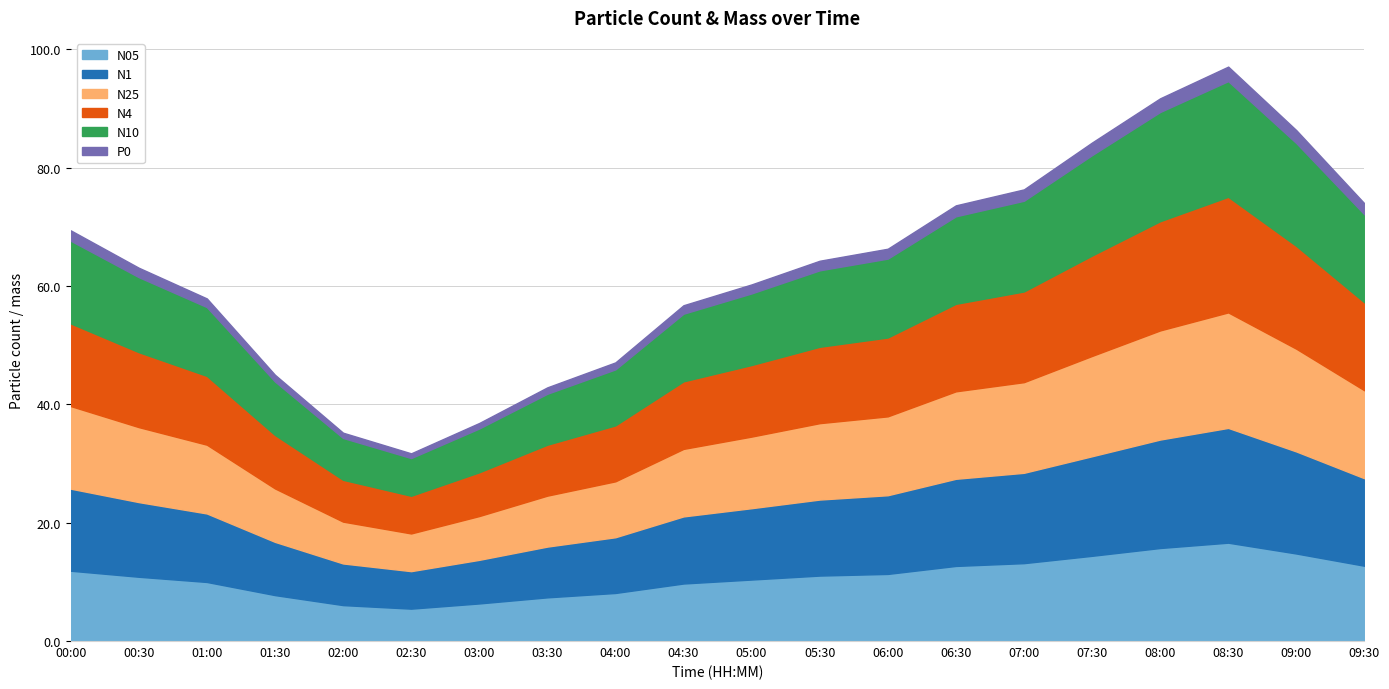

At which category does the chart reach its minimum across all series?

02:30